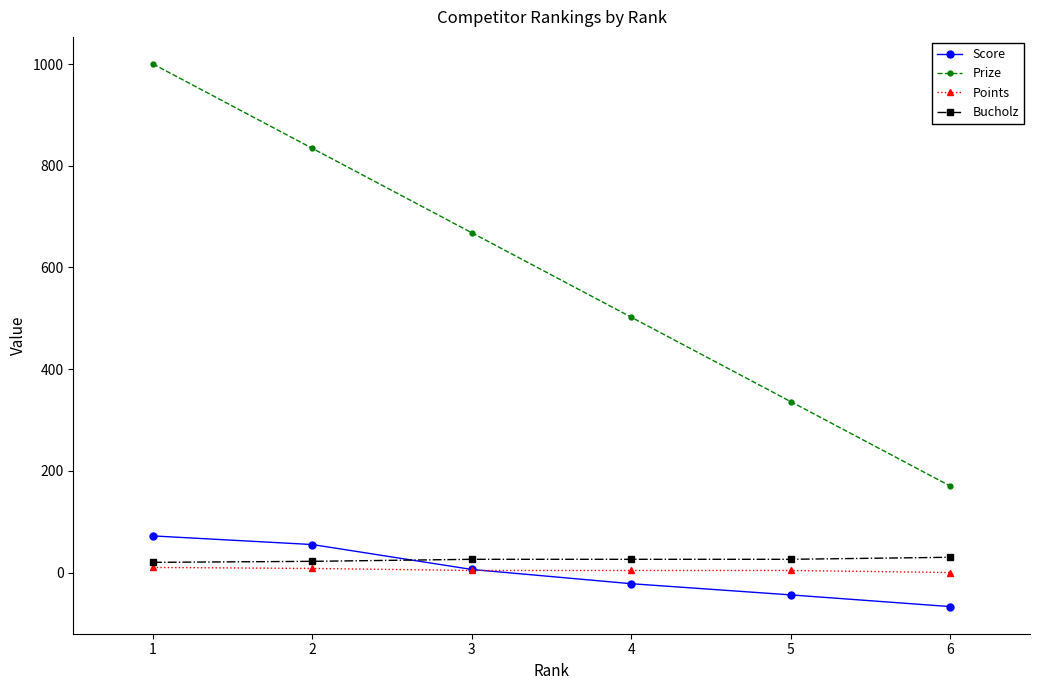

The value of Prize at 5 is 596. True or false?

False